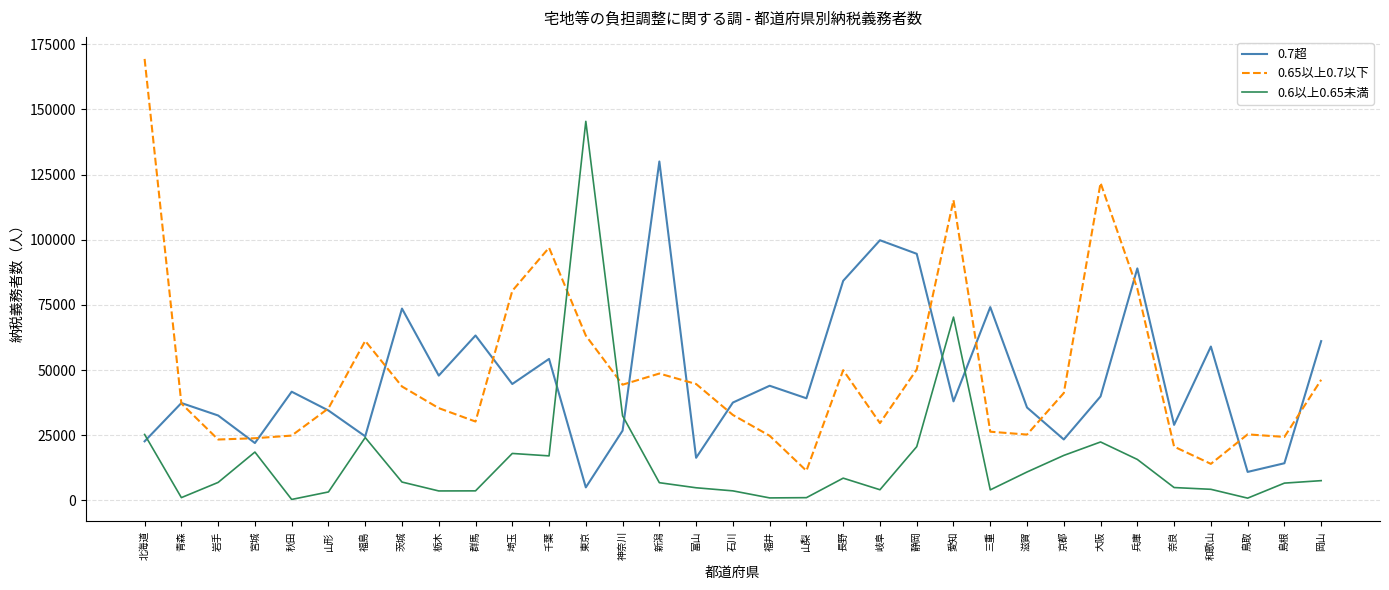

How many times do 0.7超 and 0.65以上0.7以下 cross each other?

15